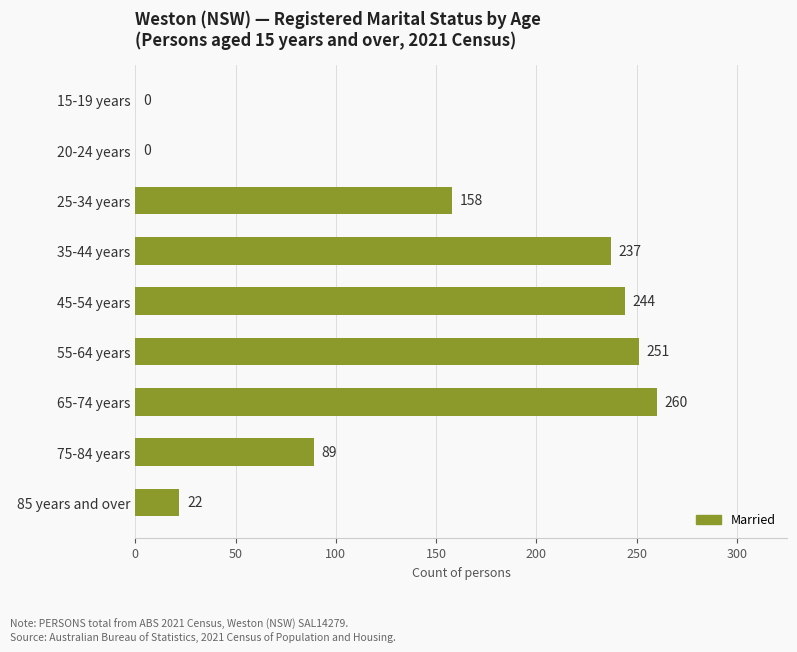

What is the sum of the values at 45-54 years and 85 years and over?

266